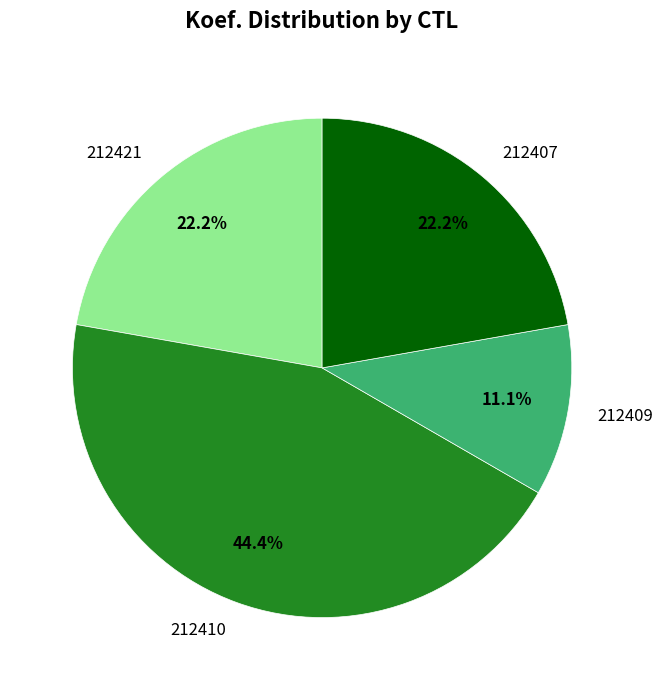

The 212421 slice represents 22% of the pie. True or false?

True